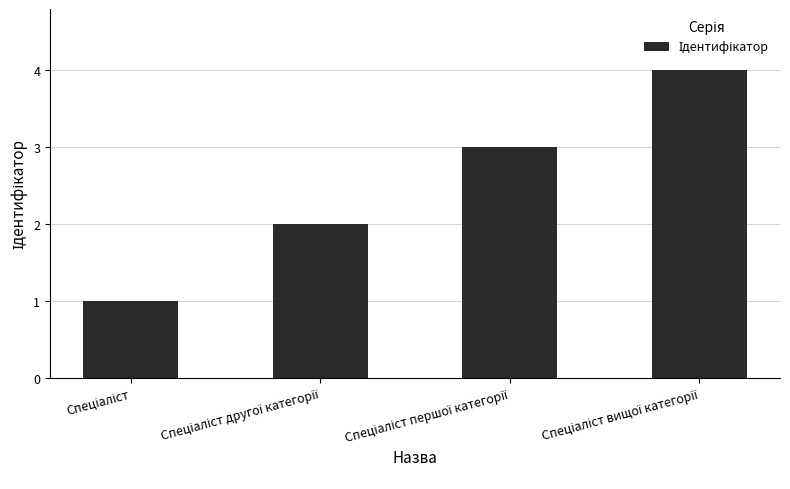

What is the greatest value displayed?

4